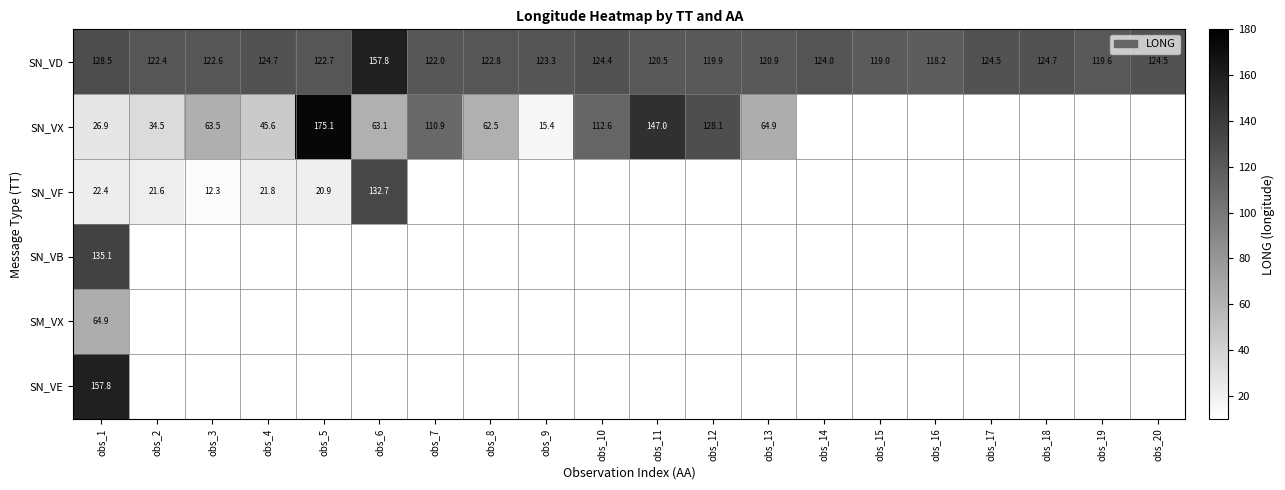

Count the number of categories in the chart.

20